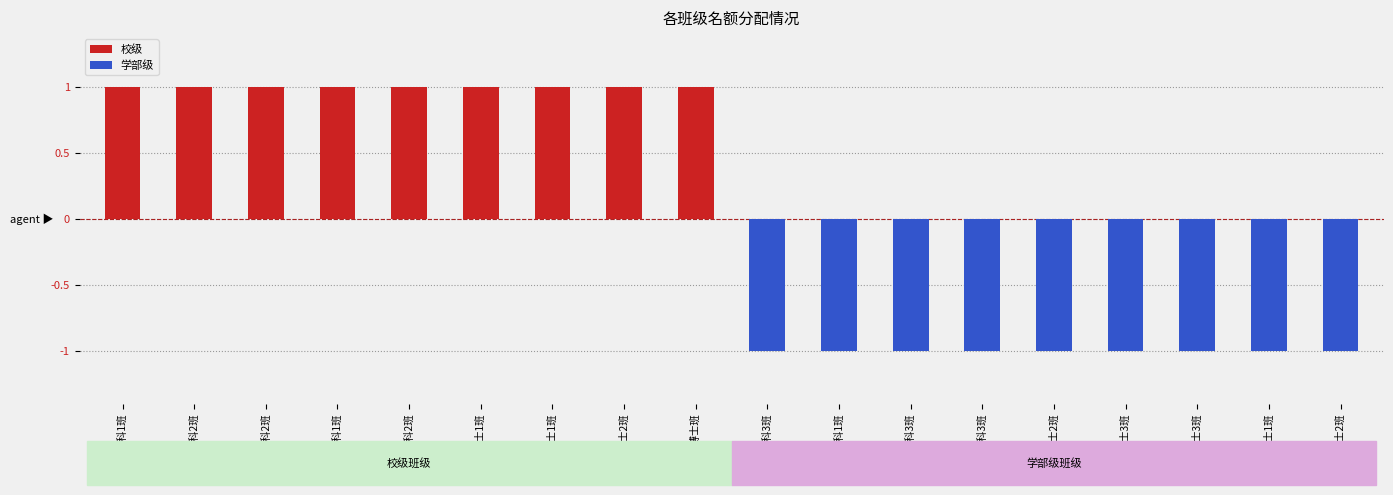

Is it true that 校级 equals 0 at 2019级硕士2班?

False